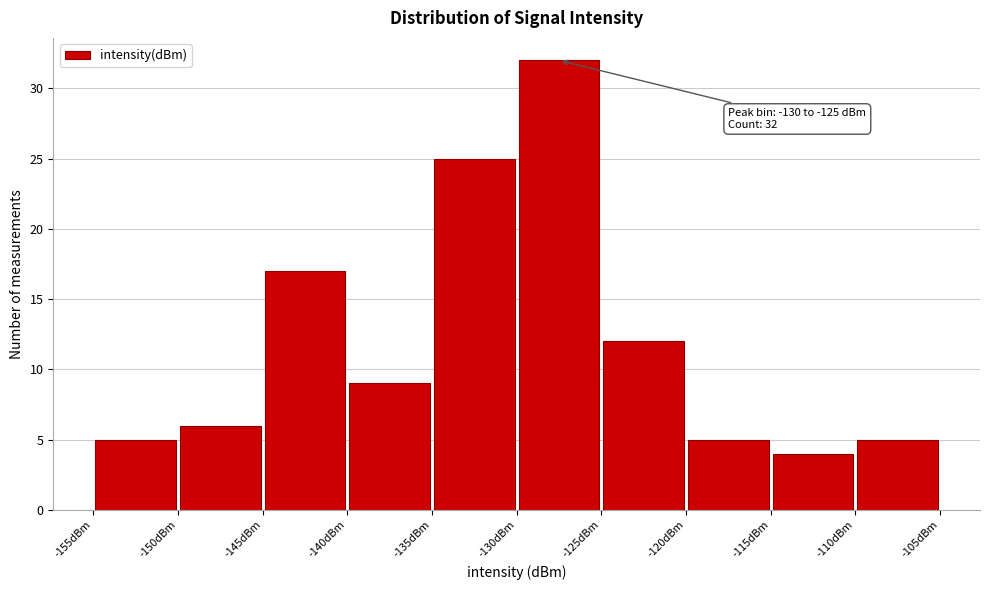

Which range on the x-axis has the tallest bar?

-130 to -125